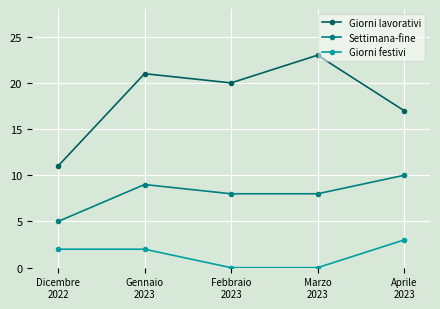

How many lines are shown in the chart?

3